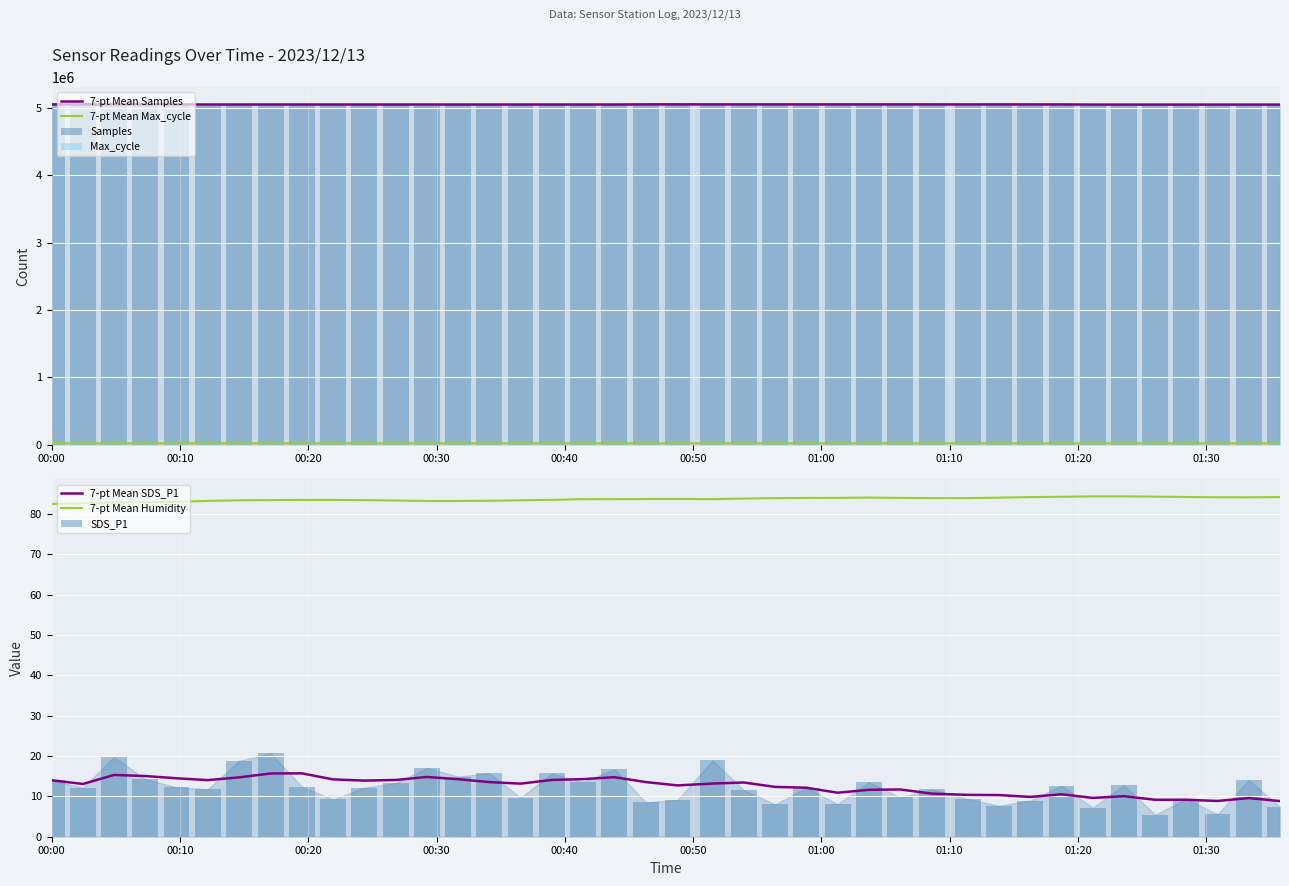

What is the value of the Humidity bar at the 40th from the left?

84.5